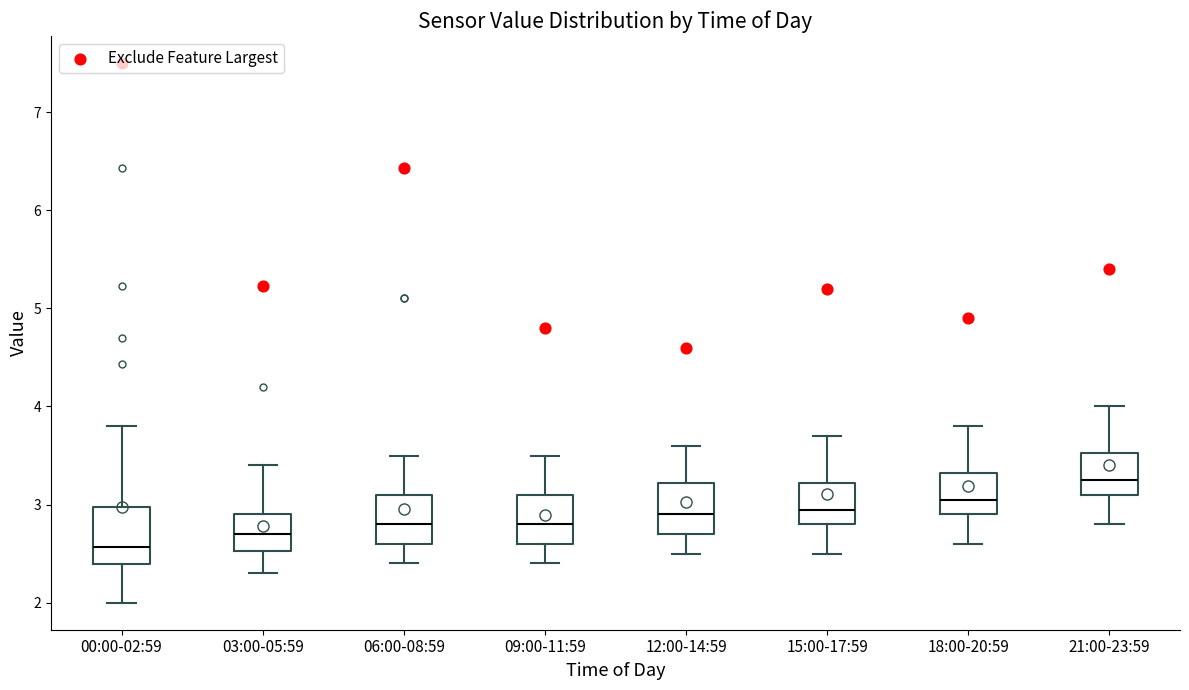

Reading left to right, read every box against the y-axis: the position of its median line, the range the box covers, and the ends of its whiskers. The values are not printed on the chart, so give them approximately, as read against the axis.

00:00-02:59: median 2.6, box 2.4 to 3.0, whiskers 2.0 to 3.8
03:00-05:59: median 2.7, box 2.5 to 2.9, whiskers 2.3 to 3.4
06:00-08:59: median 2.8, box 2.6 to 3.1, whiskers 2.4 to 3.5
09:00-11:59: median 2.8, box 2.6 to 3.1, whiskers 2.4 to 3.5
12:00-14:59: median 2.9, box 2.7 to 3.2, whiskers 2.5 to 3.6
15:00-17:59: median 3.0, box 2.8 to 3.2, whiskers 2.5 to 3.7
18:00-20:59: median 3.1, box 2.9 to 3.3, whiskers 2.6 to 3.8
21:00-23:59: median 3.3, box 3.1 to 3.5, whiskers 2.8 to 4.0